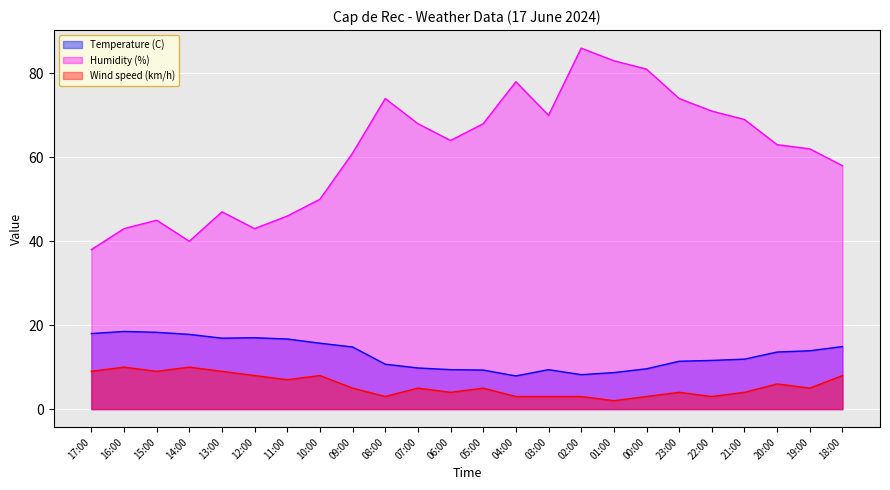

Which series has the largest range (max minus min)?

Humidity (%)